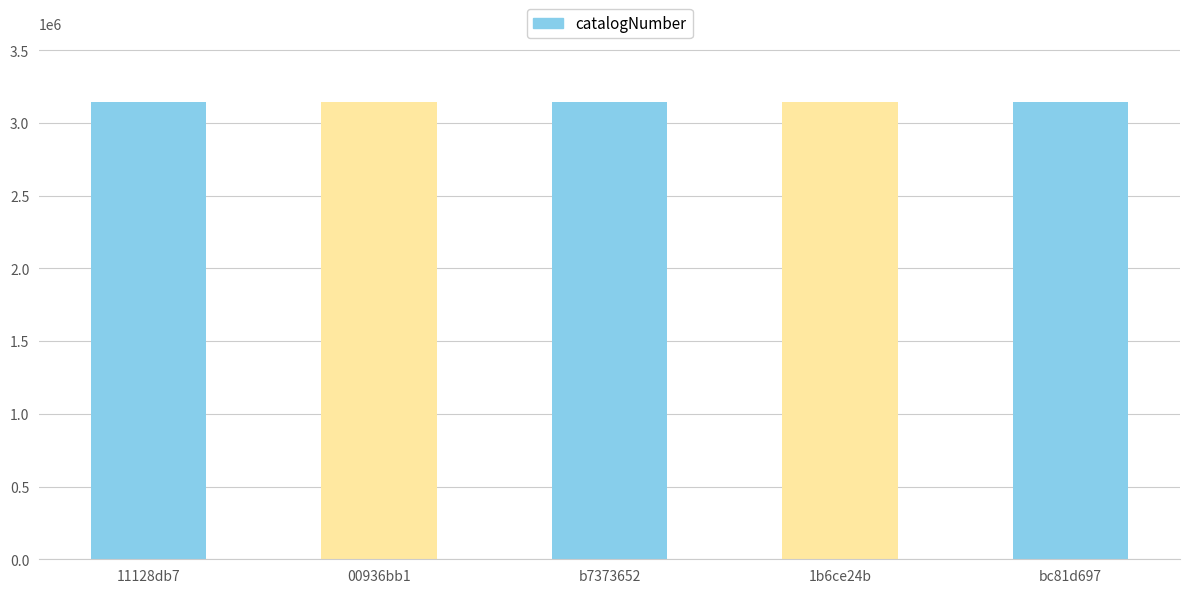

What is the label of the 4th bar from the right?

00936bb1